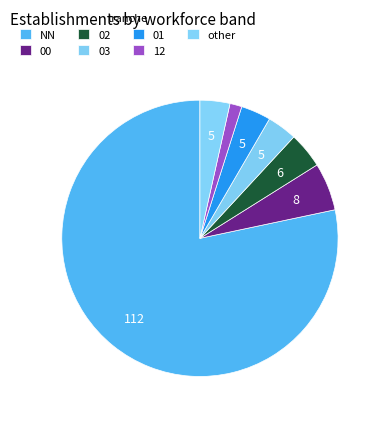

What is the ratio of the value at 01 to the value at 12?

2.5